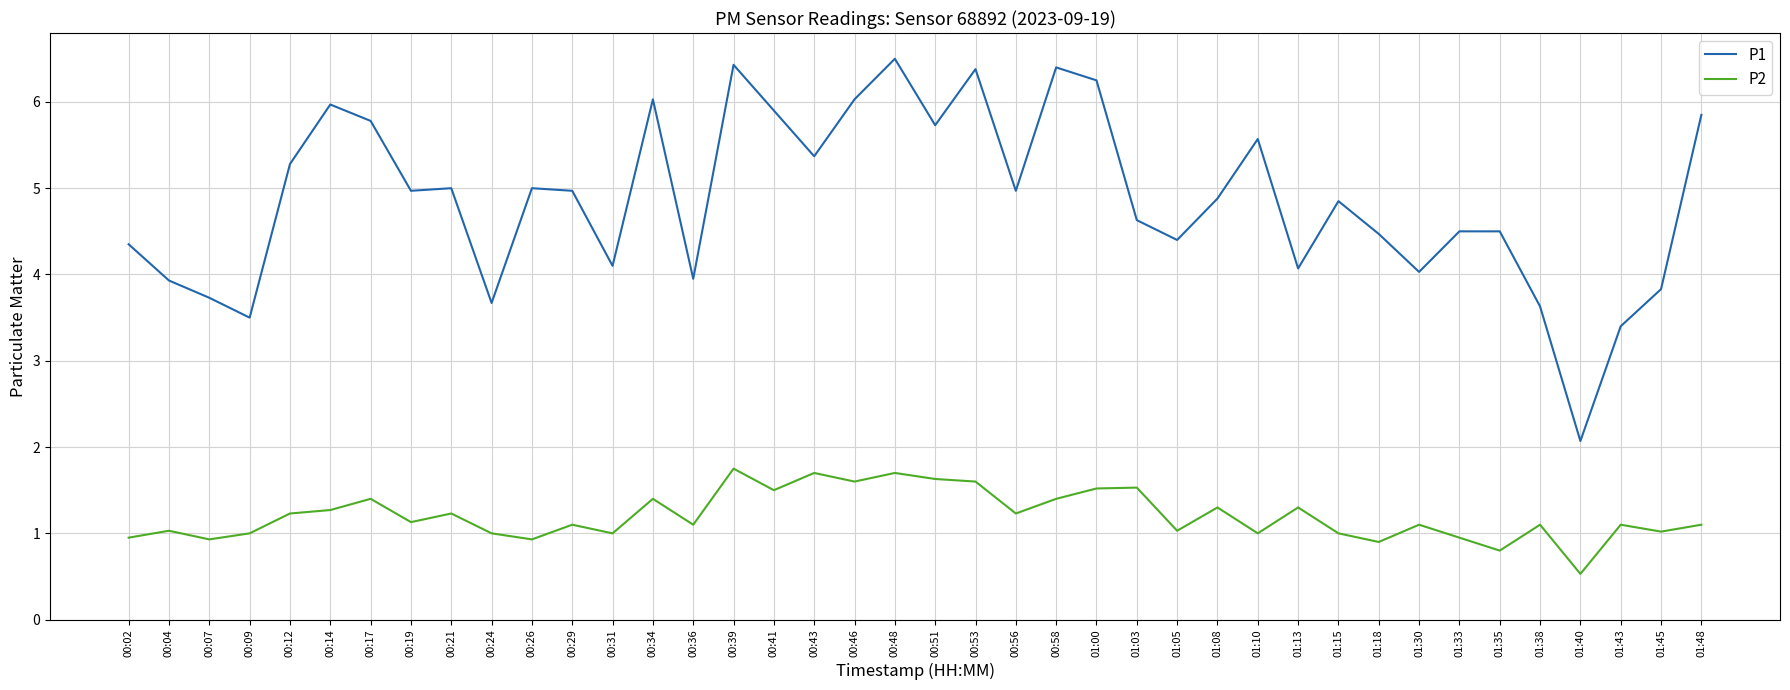

True or false: P2 and P1 cross at least once.

False